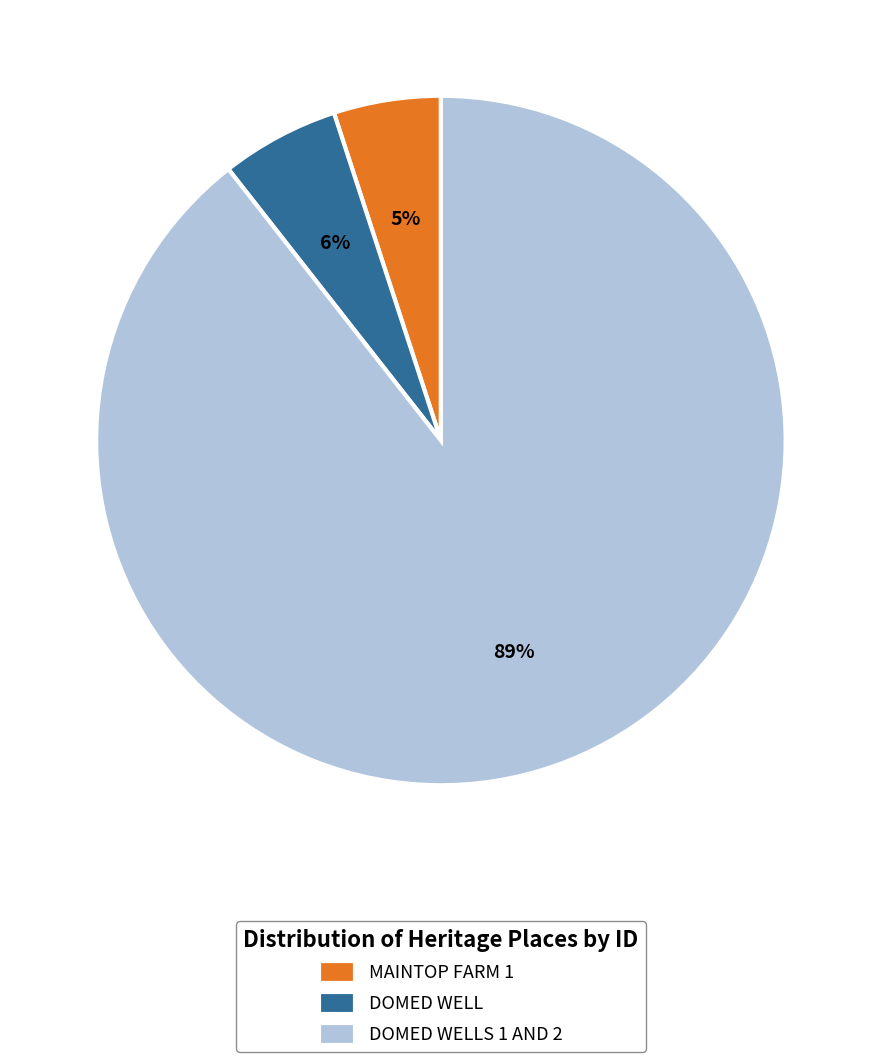

How many segments does this pie chart have?

3